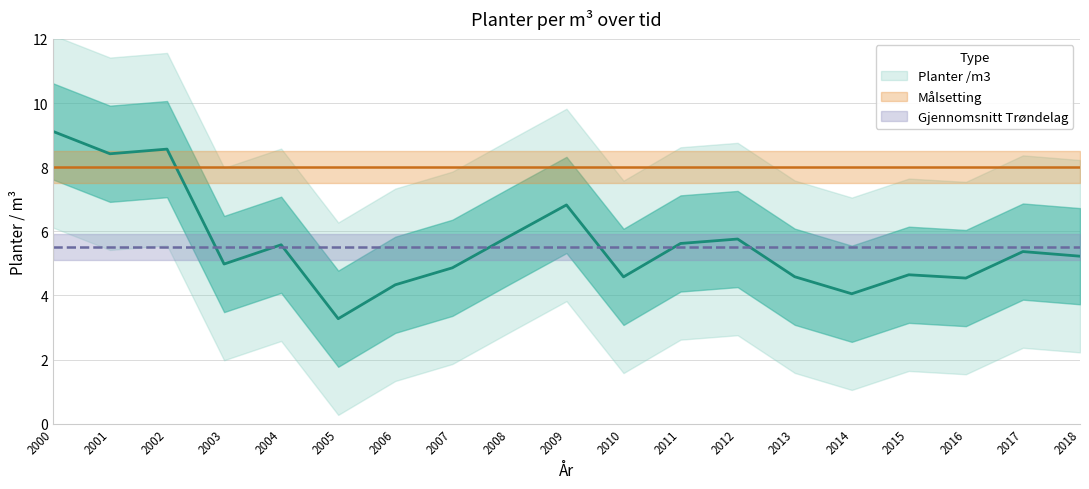

Which series has the largest range (max minus min)?

Planter /m3